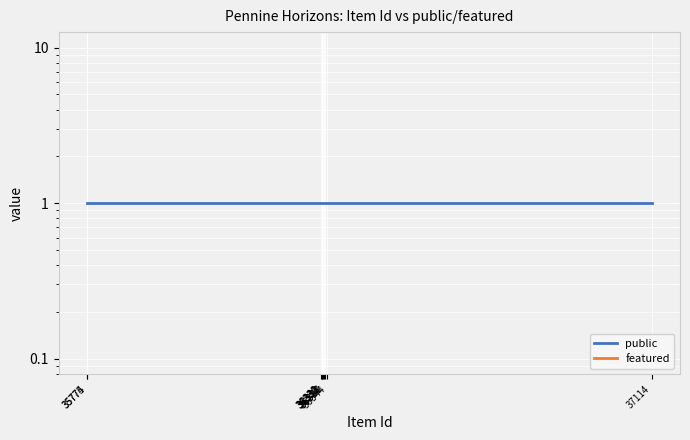

Which series has the largest total across all categories?

public